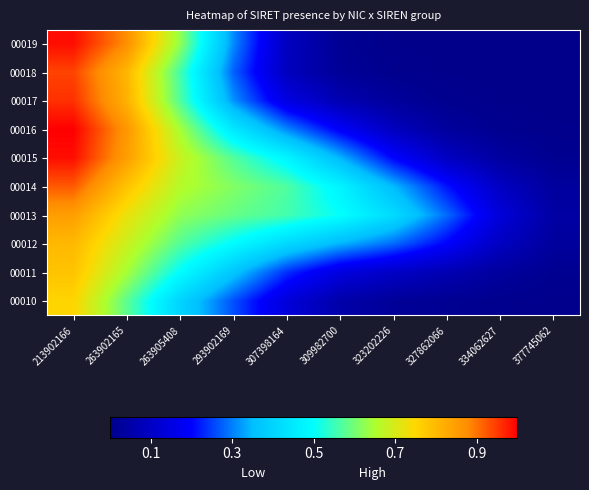

Reading left to right, transcribe all the data shown in this chart.

00010: 213902166=0.8	263902165=0.6	263905408=0.4	293902169=0.3	307398164=0.1	309982700=0.1	323202226=0.0	327862066=0.0	334062627=0.0	377745062=0.0
00011: 213902166=0.8	263902165=0.6	263905408=0.5	293902169=0.4	307398164=0.2	309982700=0.1	323202226=0.1	327862066=0.1	334062627=0.0	377745062=0.0
00012: 213902166=0.8	263902165=0.7	263905408=0.6	293902169=0.5	307398164=0.4	309982700=0.3	323202226=0.3	327862066=0.2	334062627=0.1	377745062=0.0
00013: 213902166=0.8	263902165=0.7	263905408=0.6	293902169=0.6	307398164=0.6	309982700=0.5	323202226=0.4	327862066=0.3	334062627=0.1	377745062=0.0
00014: 213902166=0.9	263902165=0.8	263905408=0.7	293902169=0.6	307398164=0.6	309982700=0.5	323202226=0.3	327862066=0.2	334062627=0.1	377745062=0.0
00015: 213902166=1.0	263902165=0.8	263905408=0.7	293902169=0.6	307398164=0.5	309982700=0.3	323202226=0.2	327862066=0.1	334062627=0.0	377745062=0.0
00016: 213902166=1.0	263902165=0.9	263905408=0.6	293902169=0.4	307398164=0.3	309982700=0.2	323202226=0.1	327862066=0.0	334062627=0.0	377745062=0.0
00017: 213902166=1.0	263902165=0.8	263905408=0.6	293902169=0.3	307398164=0.1	309982700=0.1	323202226=0.0	327862066=0.0	334062627=0.0	377745062=0.0
00018: 213902166=0.9	263902165=0.8	263905408=0.6	293902169=0.3	307398164=0.1	309982700=0.0	323202226=0.0	327862066=0.0	334062627=0.0	377745062=0.0
00019: 213902166=1.0	263902165=0.9	263905408=0.6	293902169=0.3	307398164=0.1	309982700=0.0	323202226=0.0	327862066=0.0	334062627=0.0	377745062=0.0